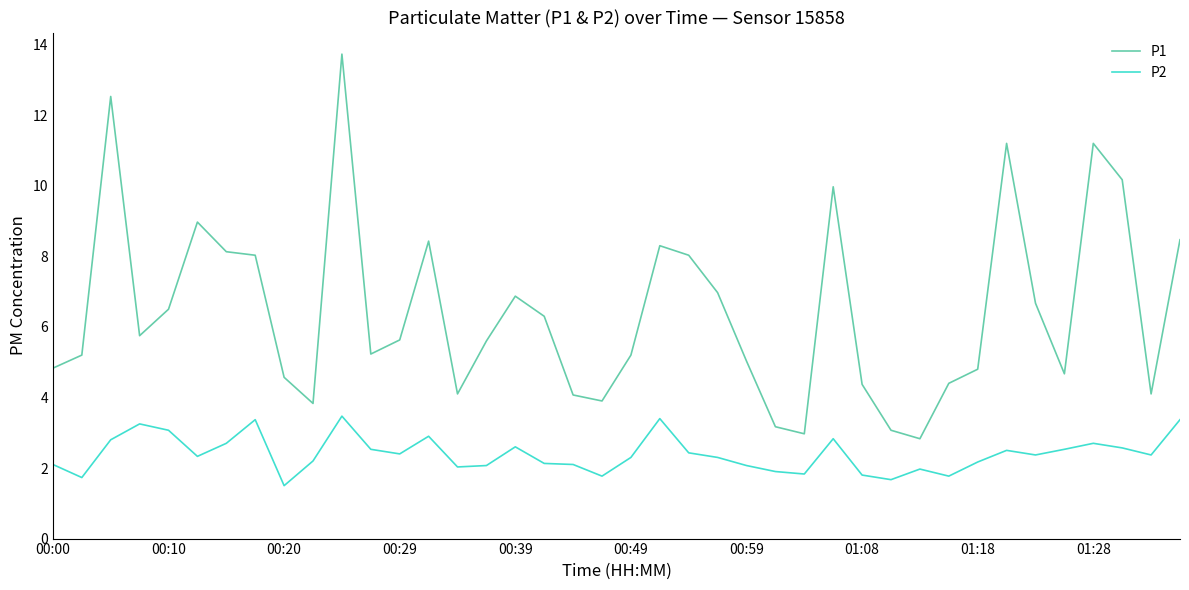

Rank the series by their maximum value, from highest to lowest.

P1, P2